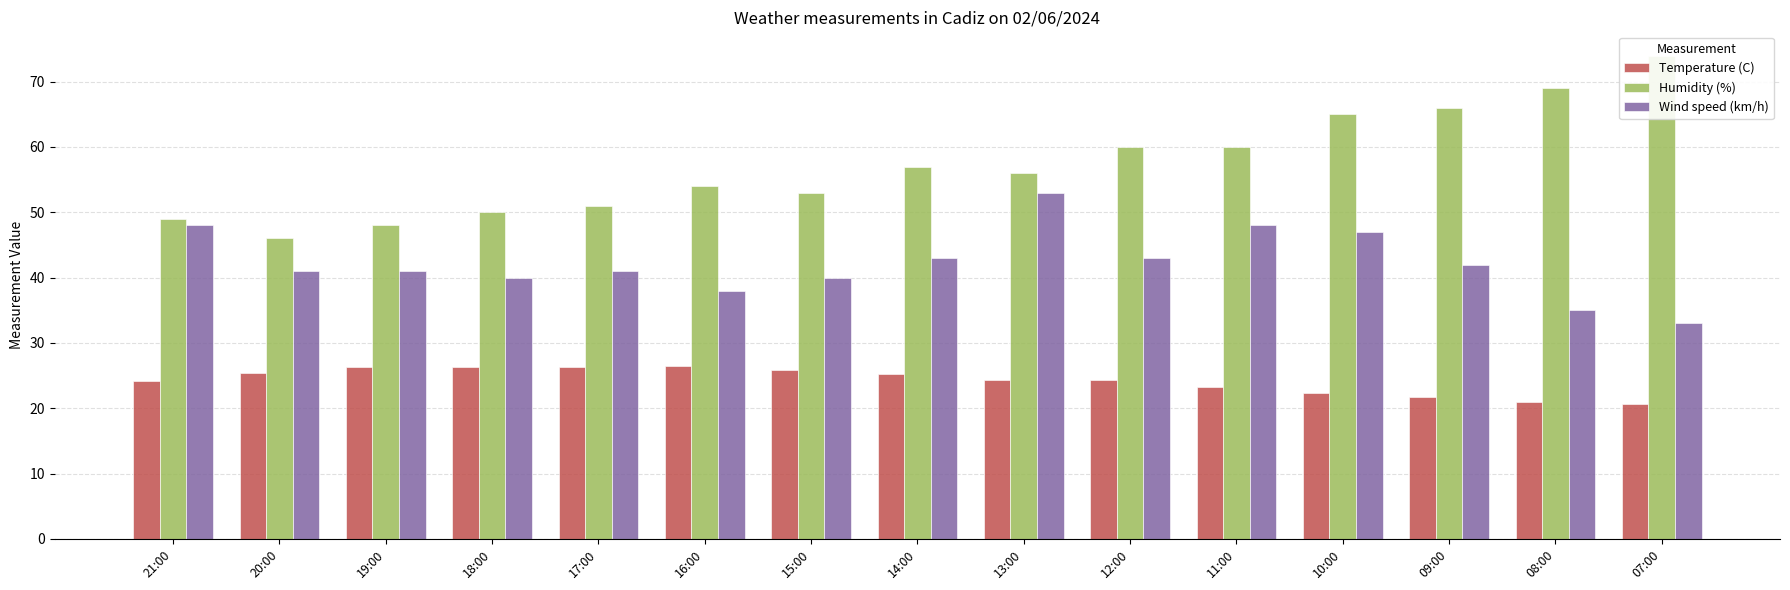

What is the sum of all Temperature (C) values?

363.7